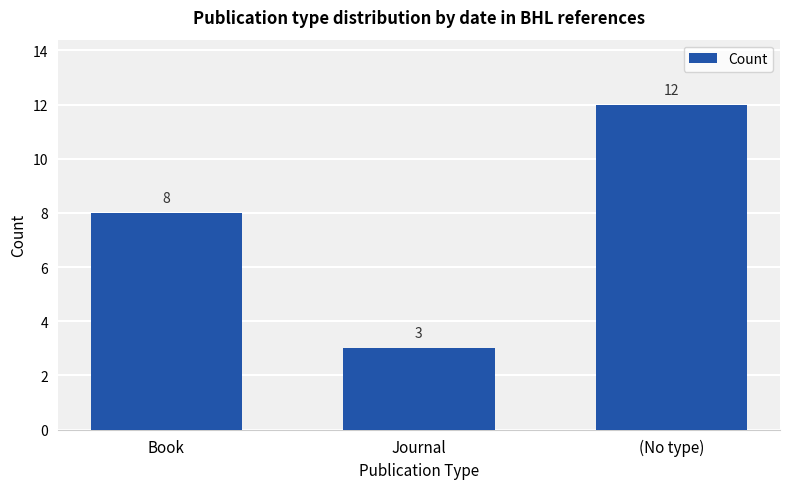

What is the average value?

8